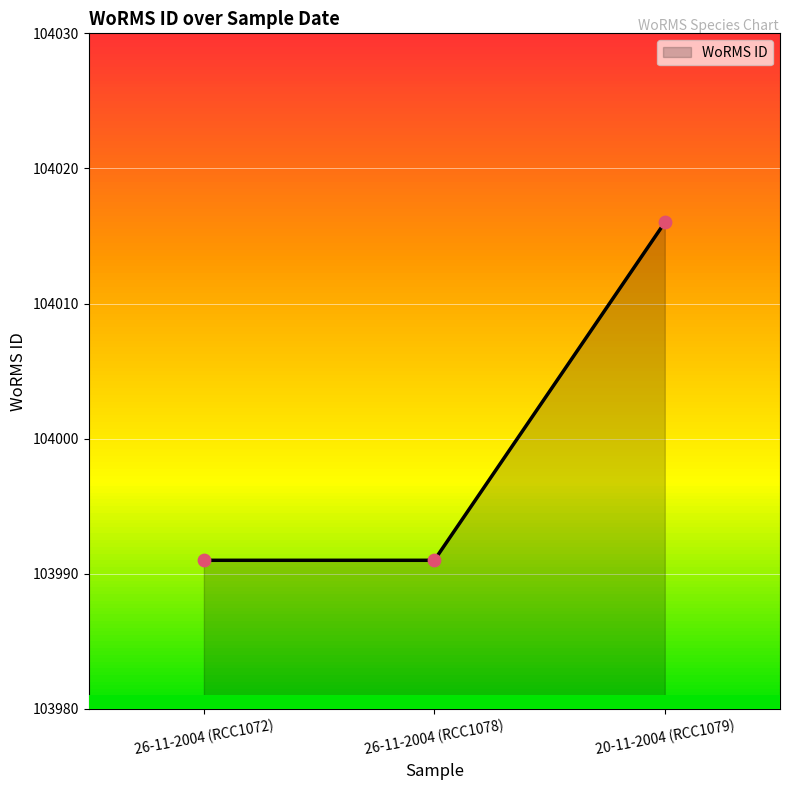

Which has a higher value, 20-11-2004 (RCC1079) or 26-11-2004 (RCC1078)?

20-11-2004 (RCC1079)